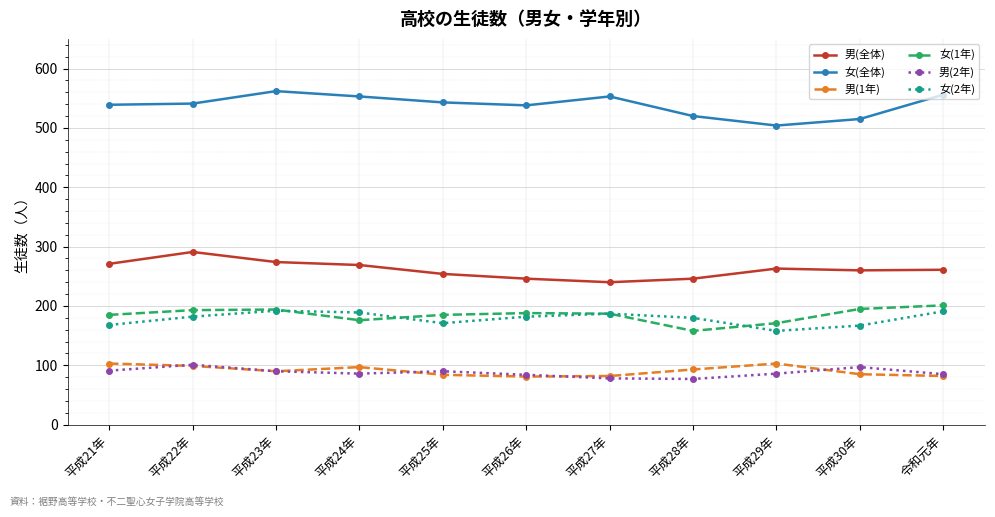

The 女(1年) series shows 292 at 平成27年. True or false?

False